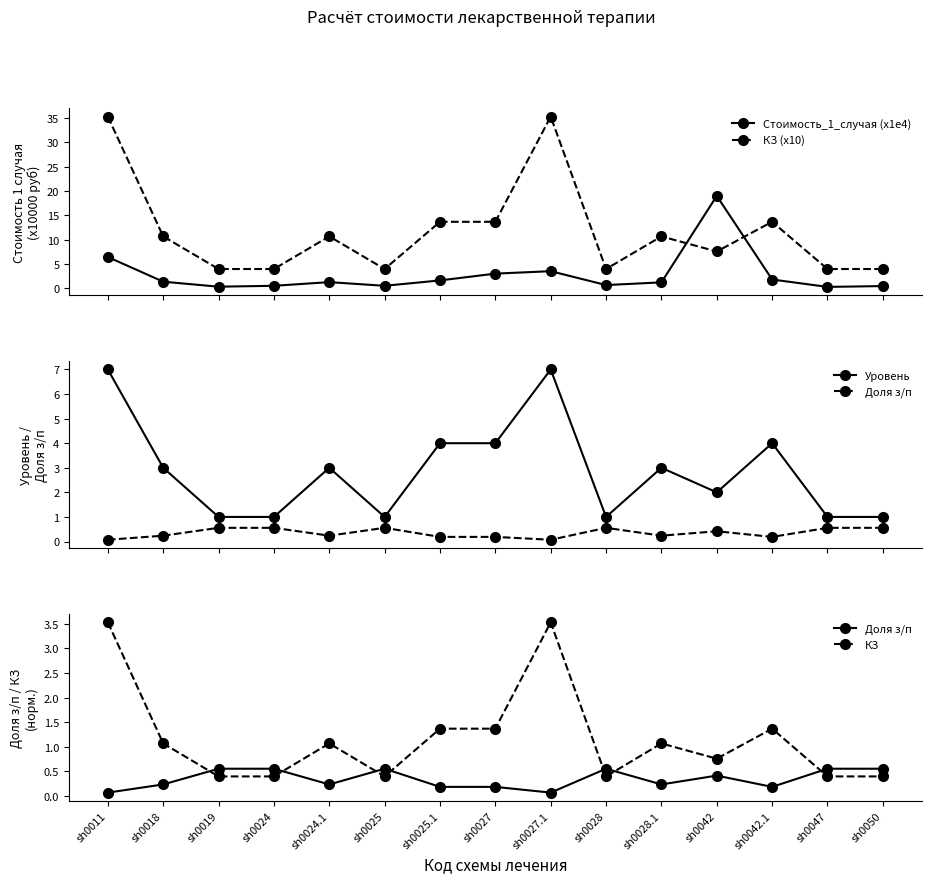

How many interior local peaks does the Доля з/п series have?

3